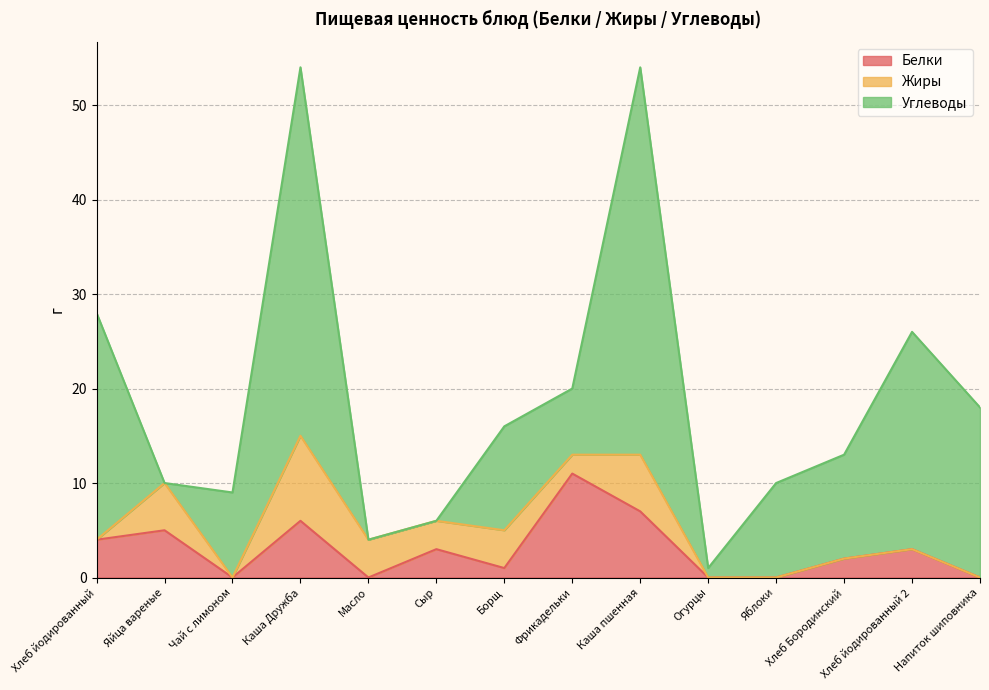

What is the spread (max minus min) of values at Хлеб йодированный?

24